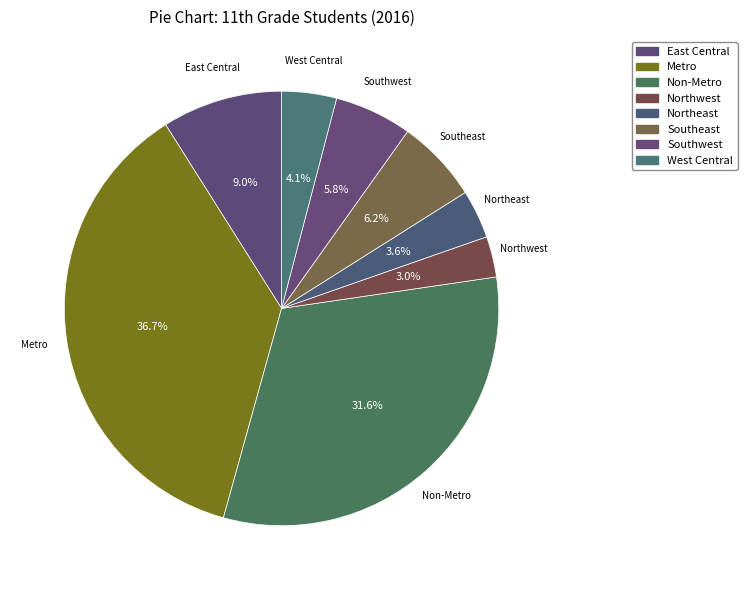

Count the number of slices in the pie.

8